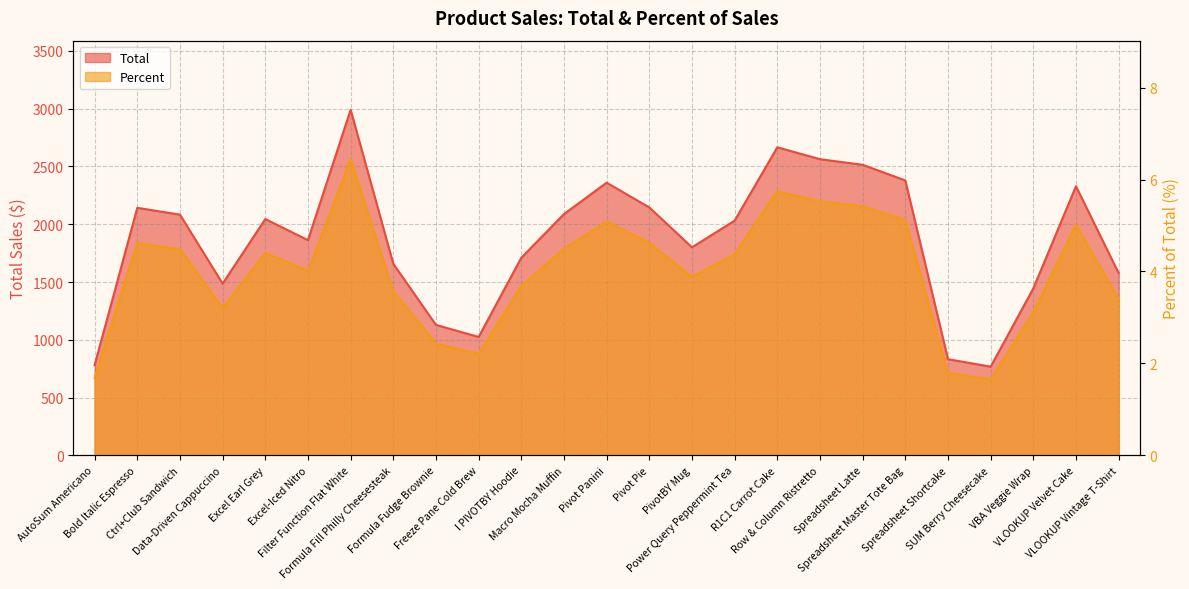

What are all the series names shown in the legend?

Total, Percent